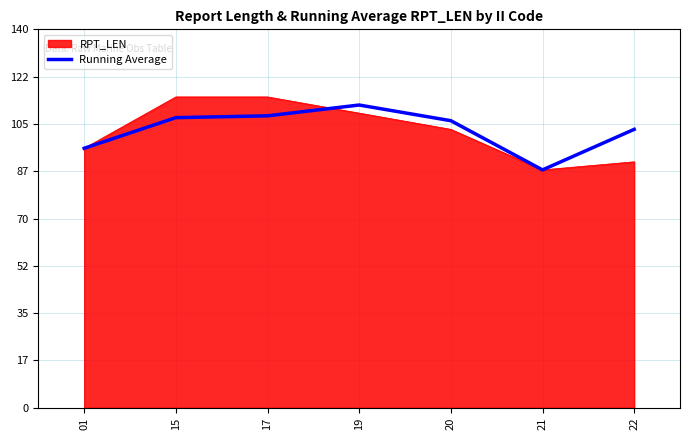

Which series has the largest range (max minus min)?

RPT_LEN